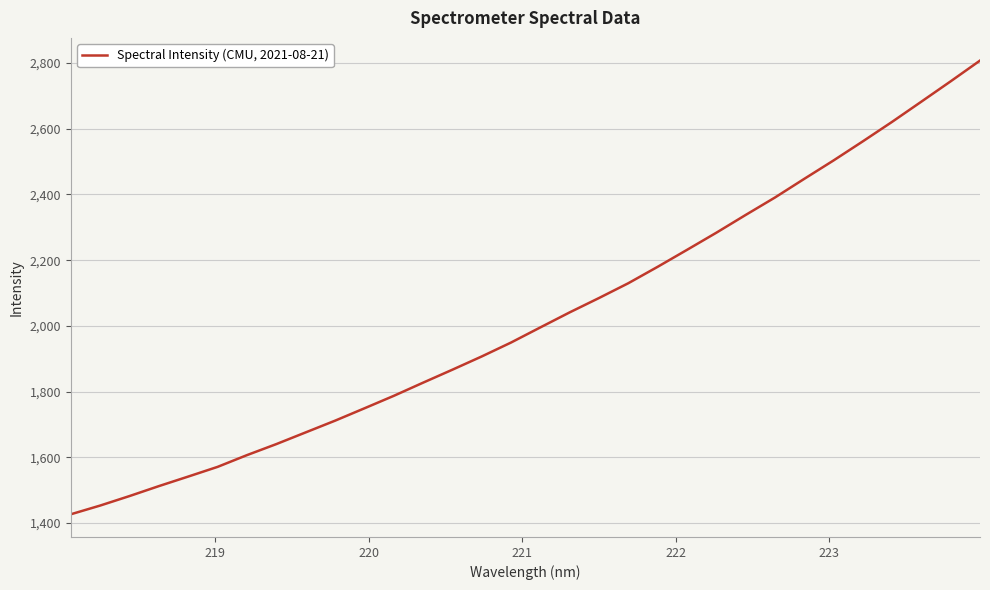

What is the minimum value shown in the chart?

1426.7